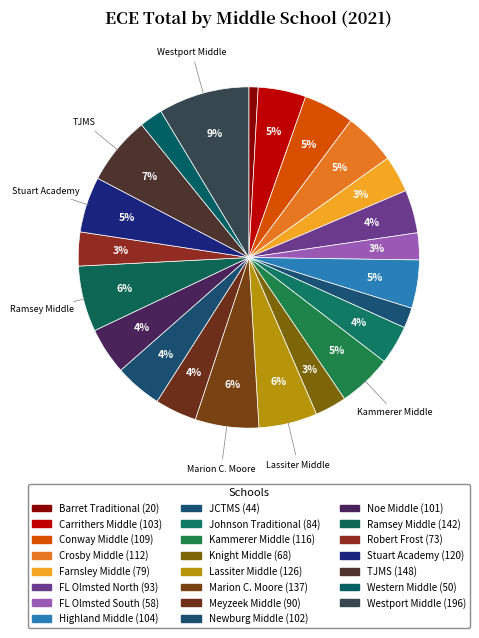

To the nearest percent, what portion does Crosby Middle represent?

5%